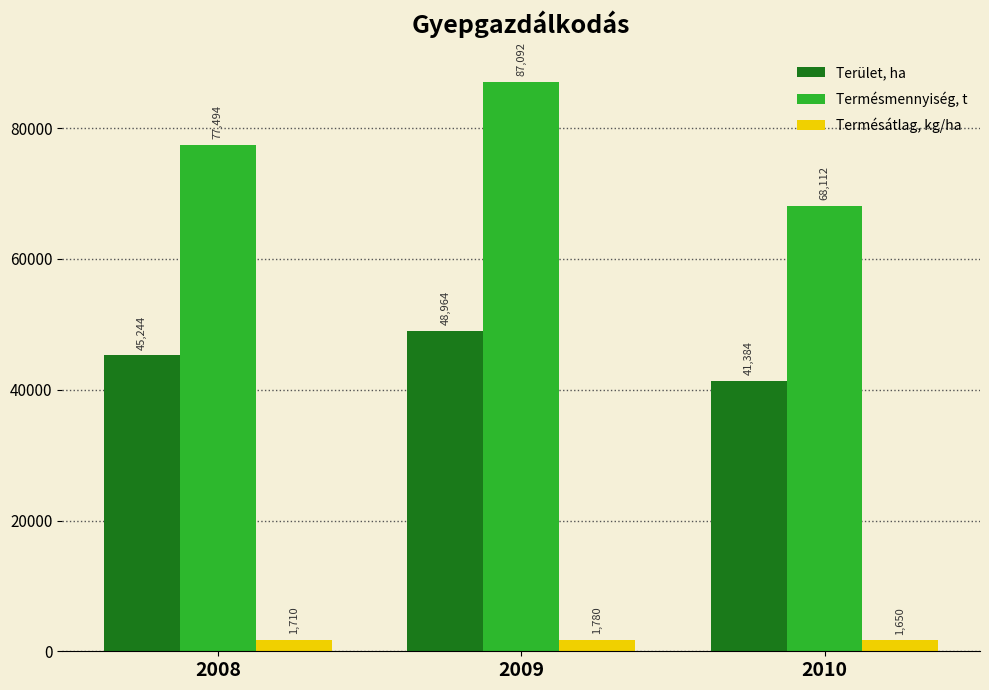

Which category has the highest value across all series?

2009